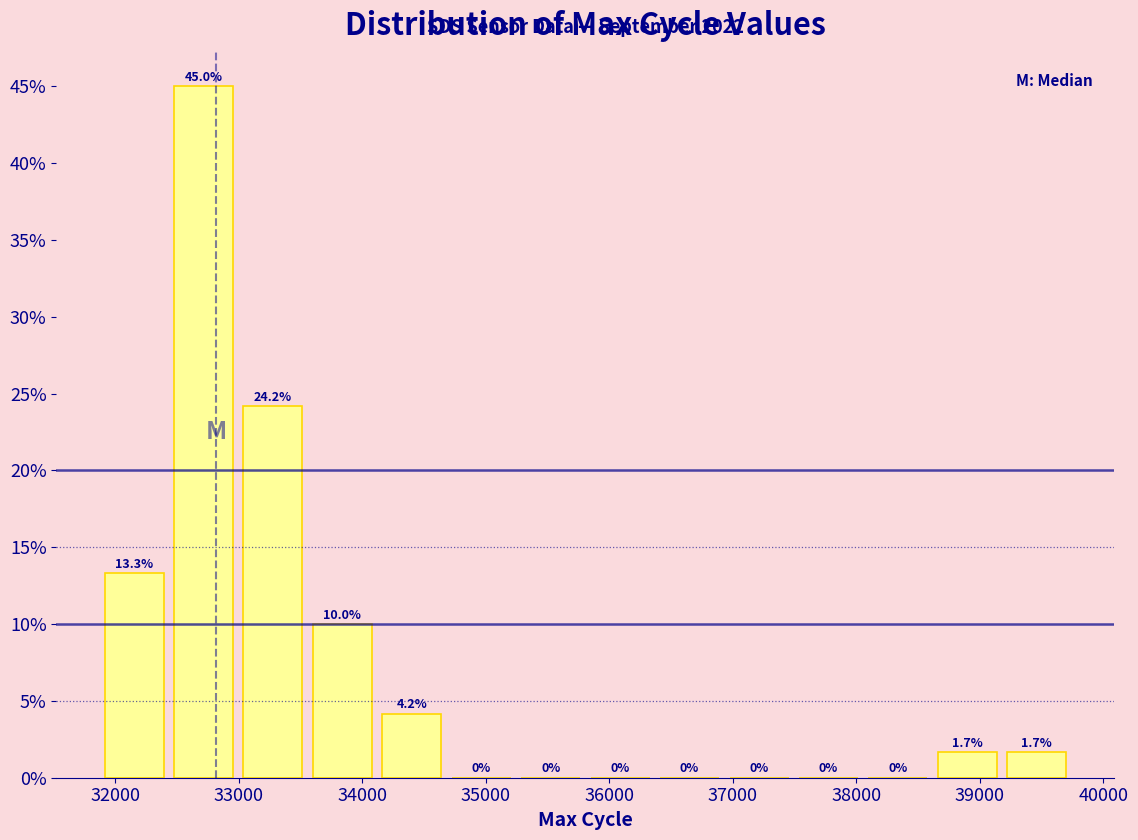

Which range on the x-axis has the tallest bar?

32400 to 33000